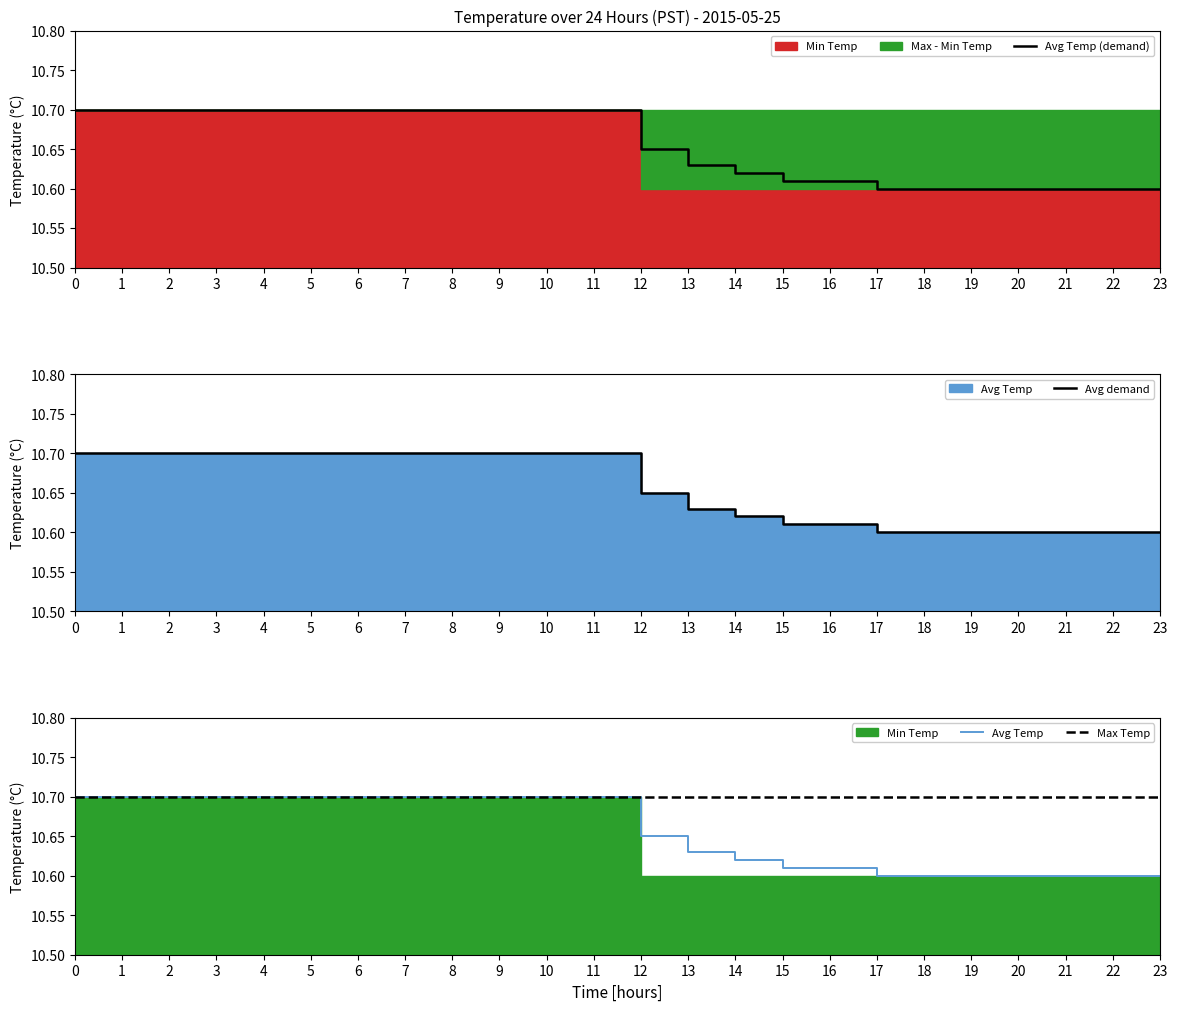

Is it true that Avg Temp equals 18.3 at 8?

False